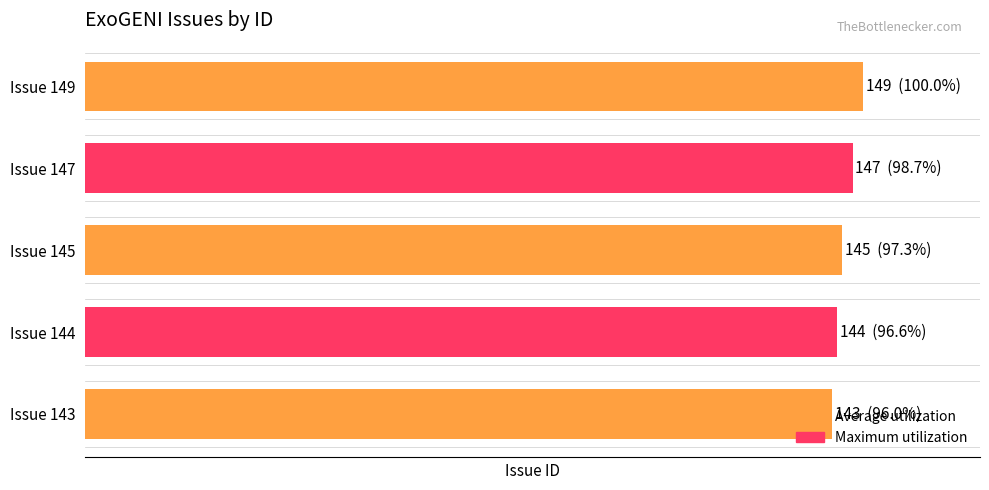

List the labels in order of value, smallest first.

143, 144, 145, 147, 149